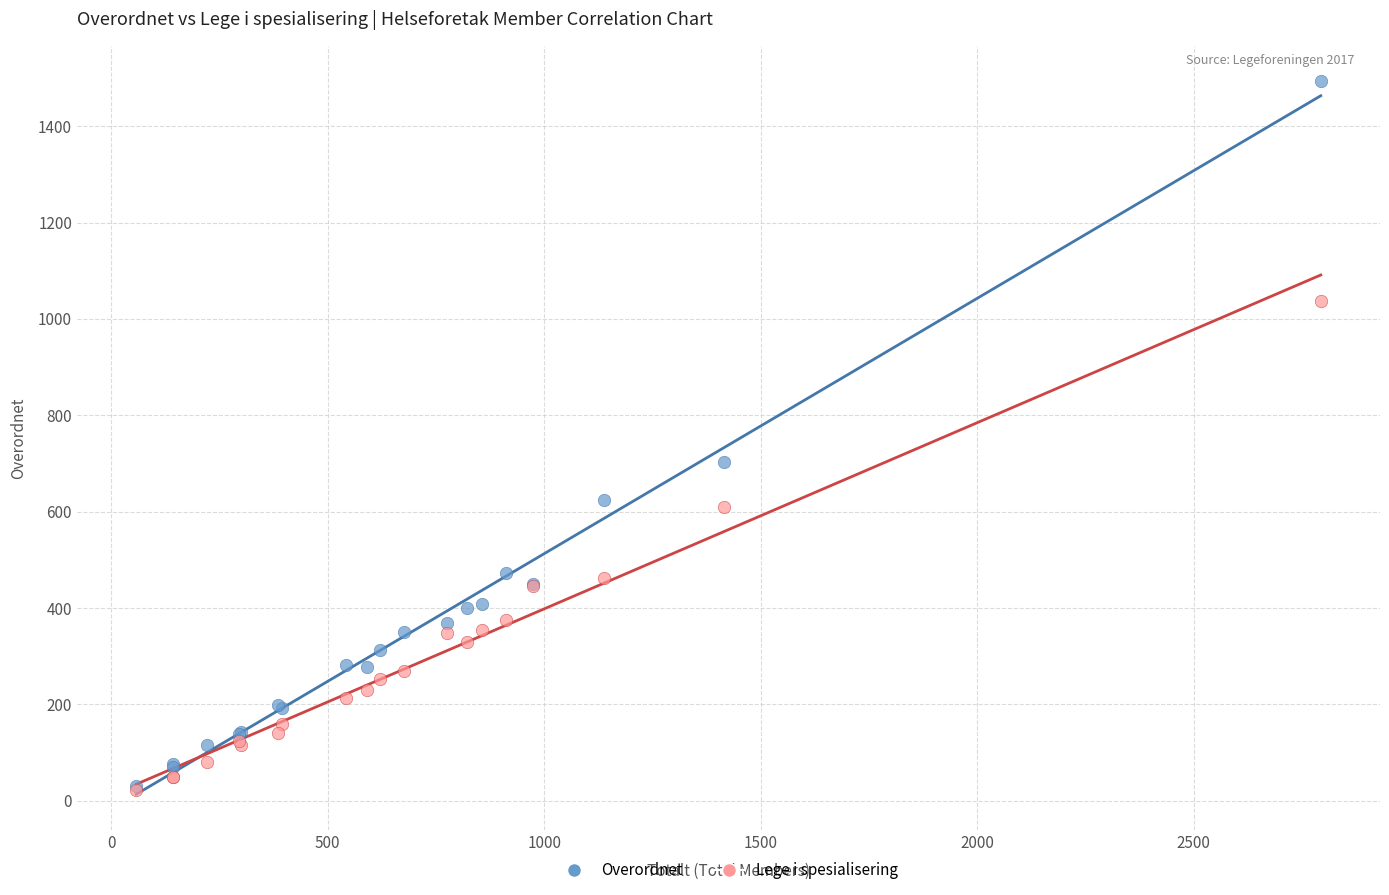

What are all the series names shown in the legend?

Overordnet, Lege i spesialisering